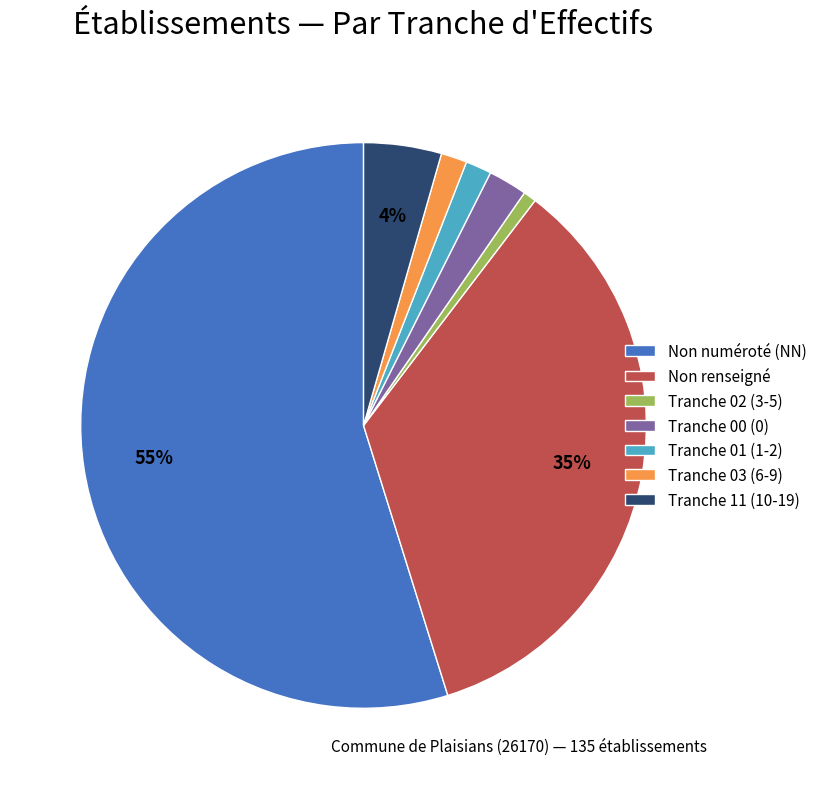

To the nearest percent, what is the combined percentage of Tranche 02 (3-5) and Non renseigné?

36%